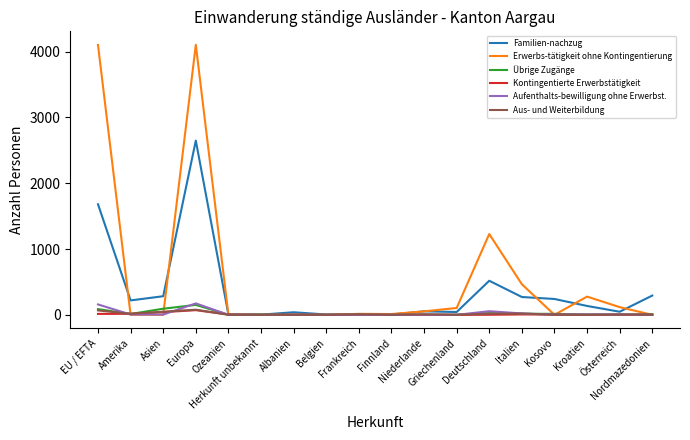

Between Asien and Belgien, which series saw the biggest shift?

Familien-nachzug